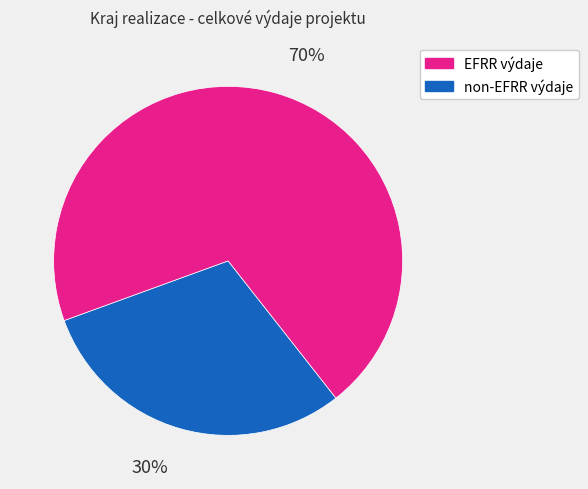

How many segments does this pie chart have?

2